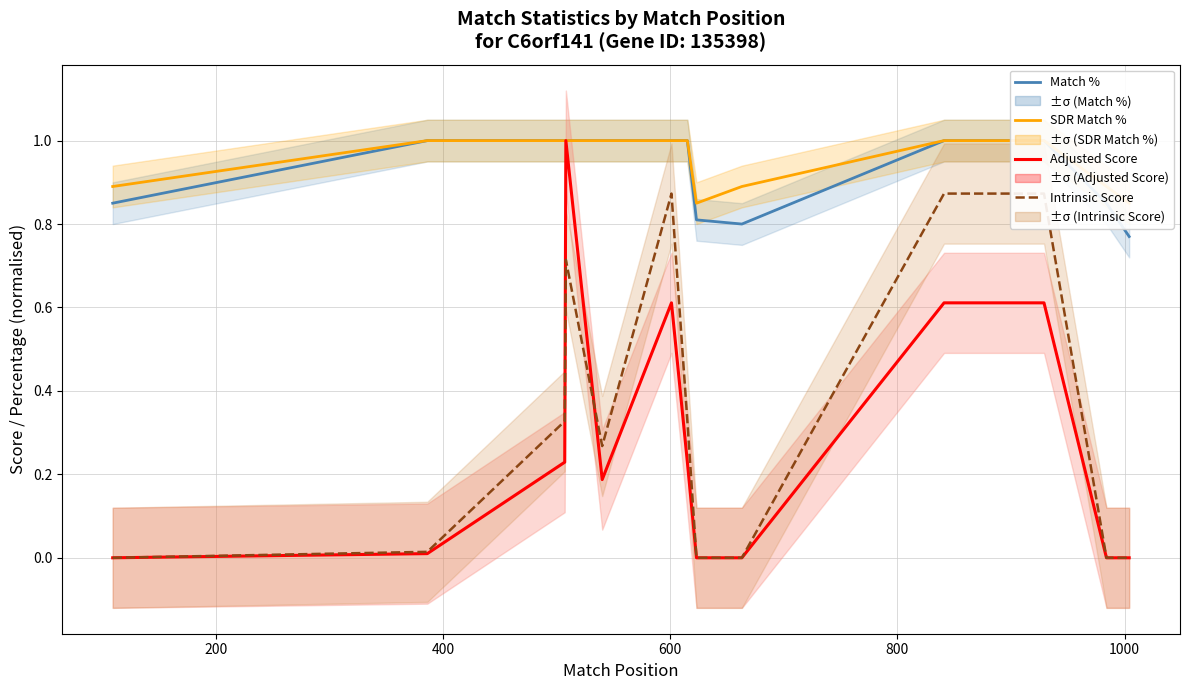

Is the value of Adjusted Score at 600 greater than the value of SDR Match % at 1200?

No